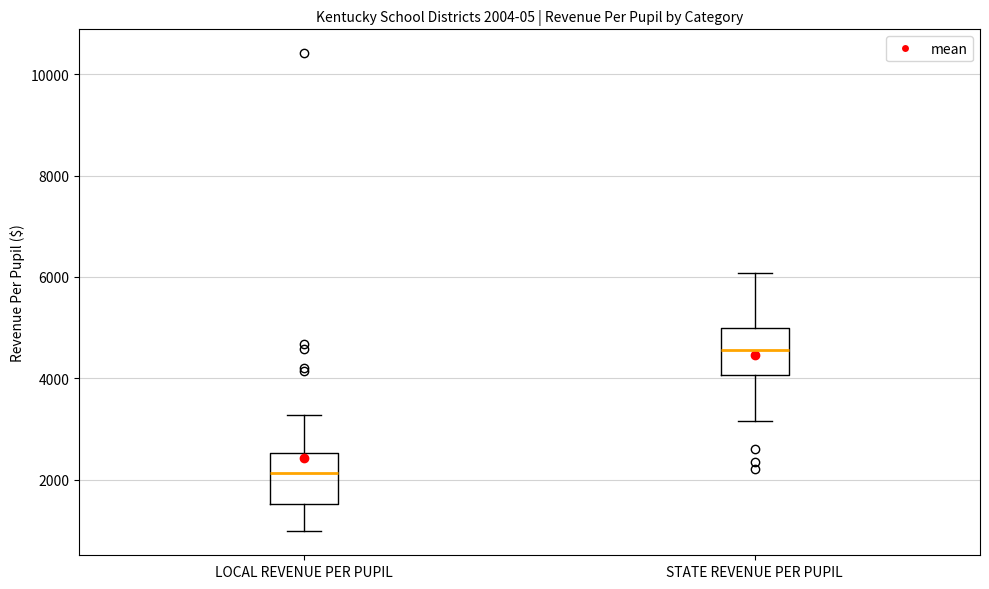

Which box has the highest median line?

STATE REVENUE PER PUPIL